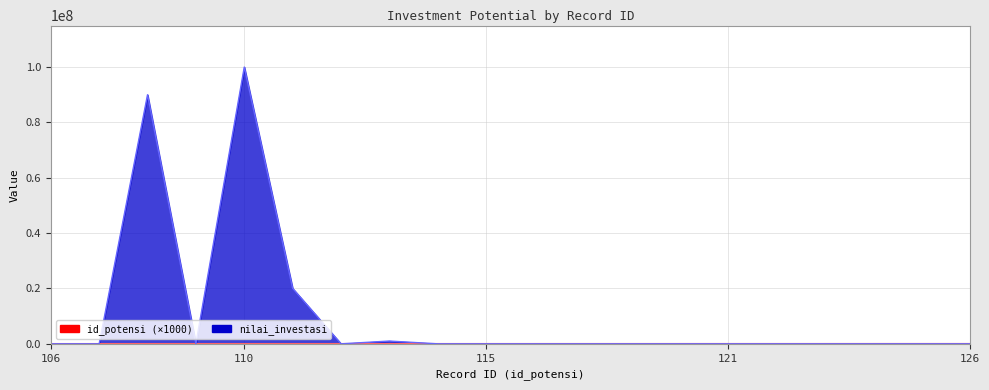

What value does the id_potensi series have at 111, to the nearest 10?

111000